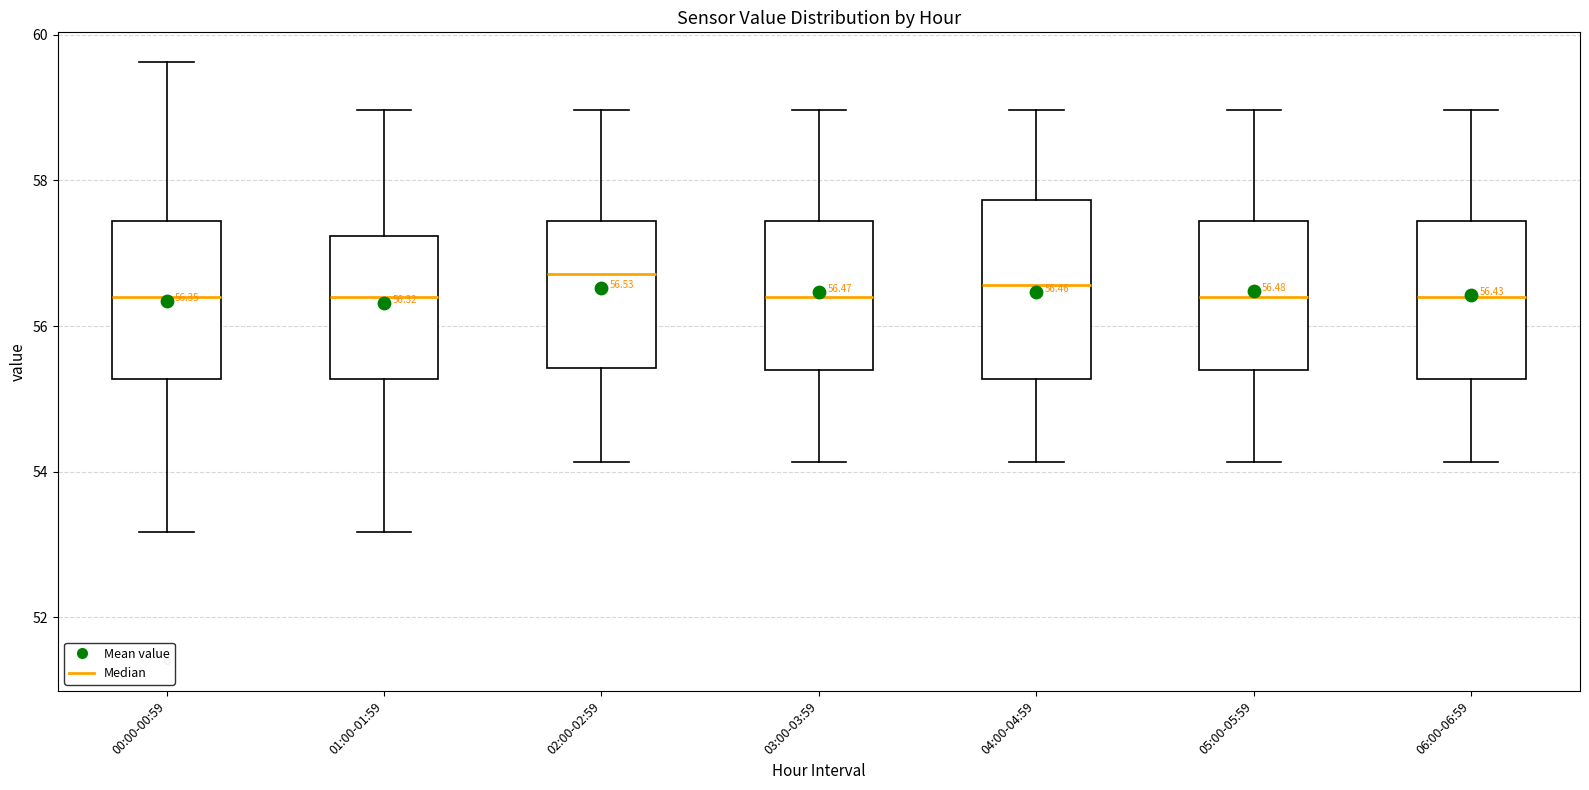

Which box is the tallest, from its lower edge to its upper edge?

04:00-04:59